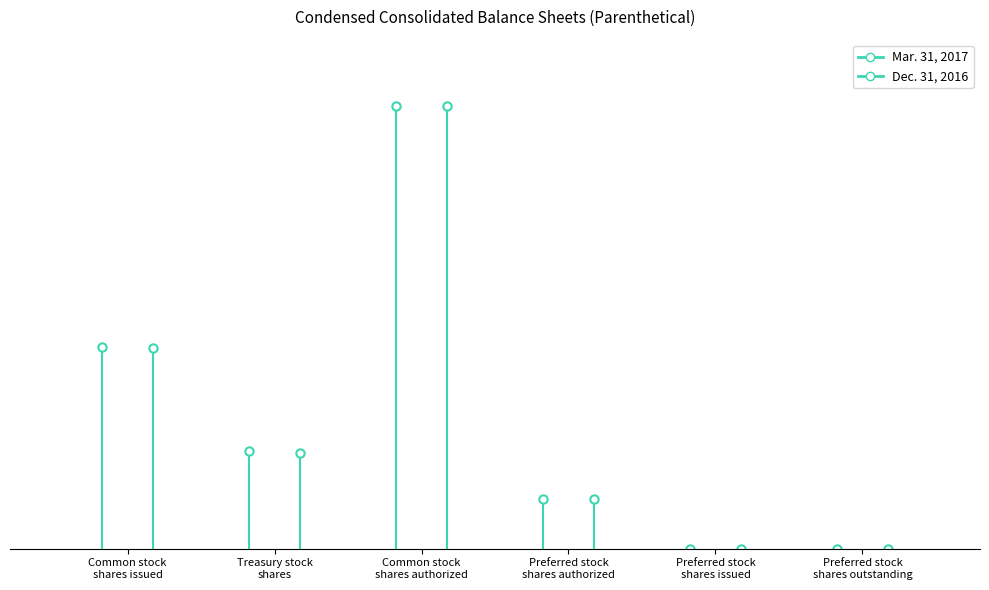

At which label is Mar. 31, 2017 closest to 45000000?

Common stock
shares issued